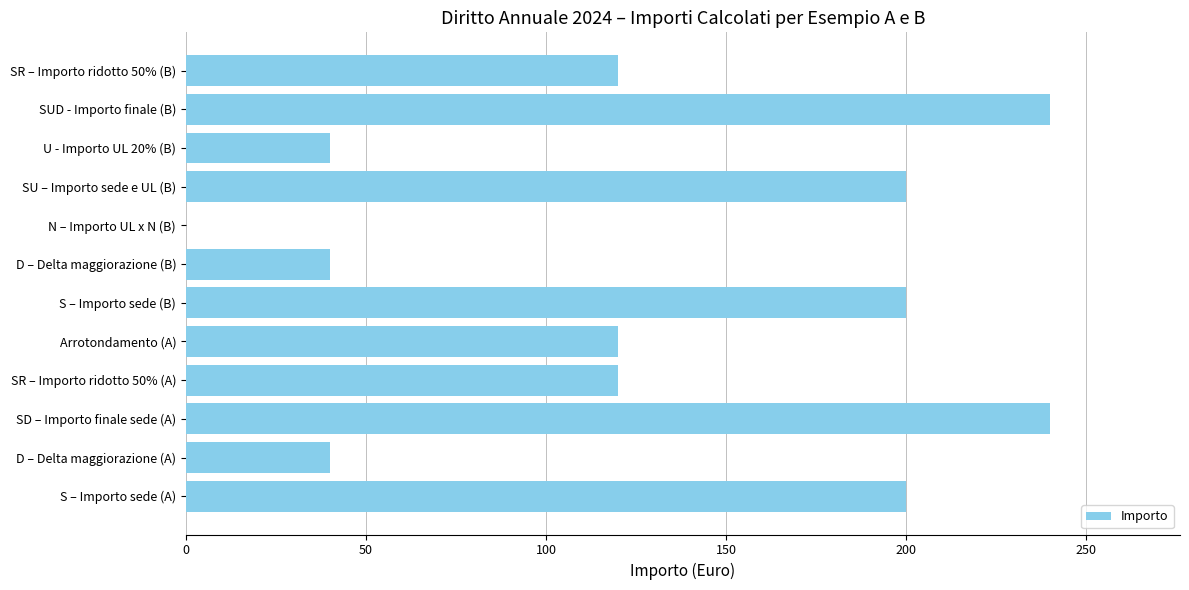

Which has a higher value, D – Delta maggiorazione (A) or S – Importo sede (B)?

S – Importo sede (B)